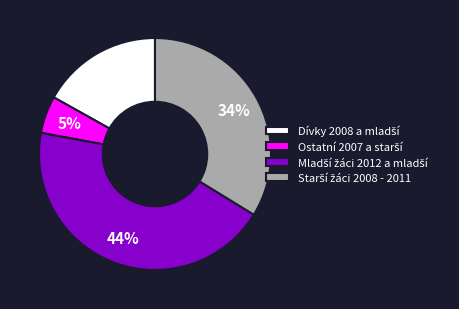

How many slices are in this pie chart?

4